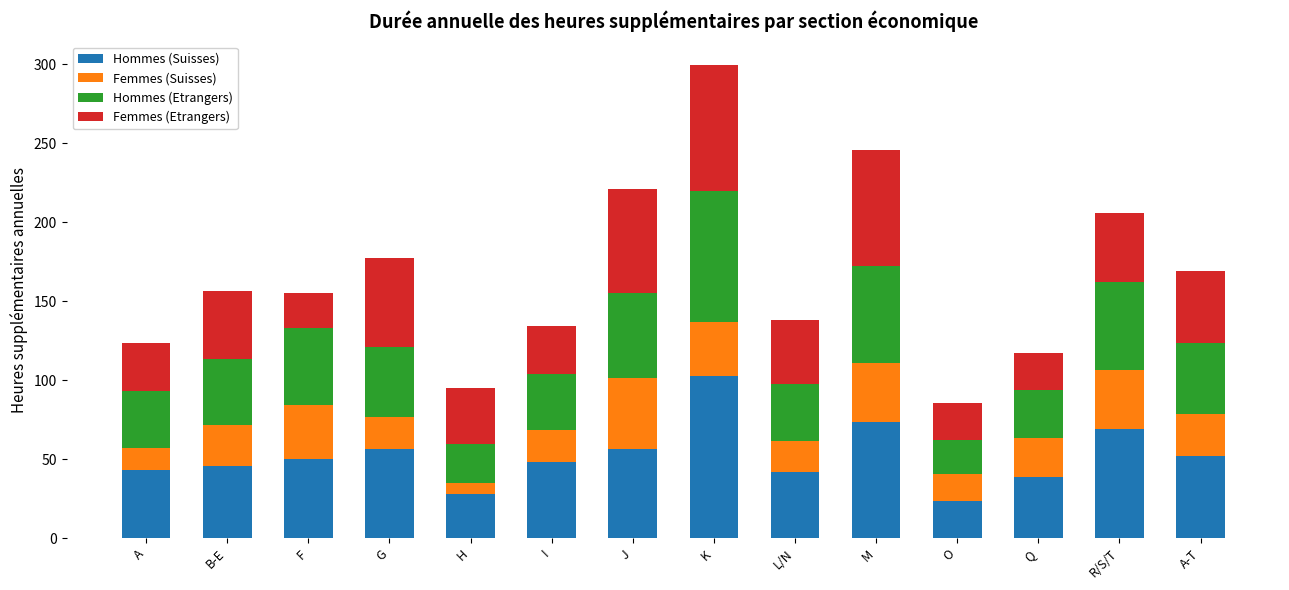

What is the maximum value for Hommes (Suisses)?

102.6